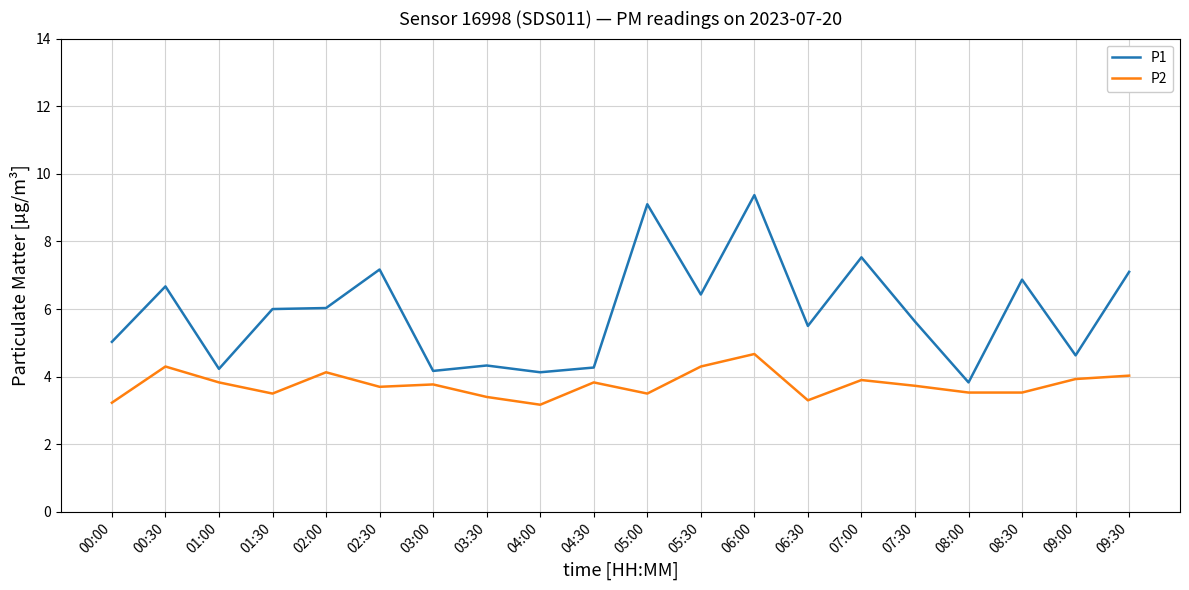

What position from the left is 08:30?

18